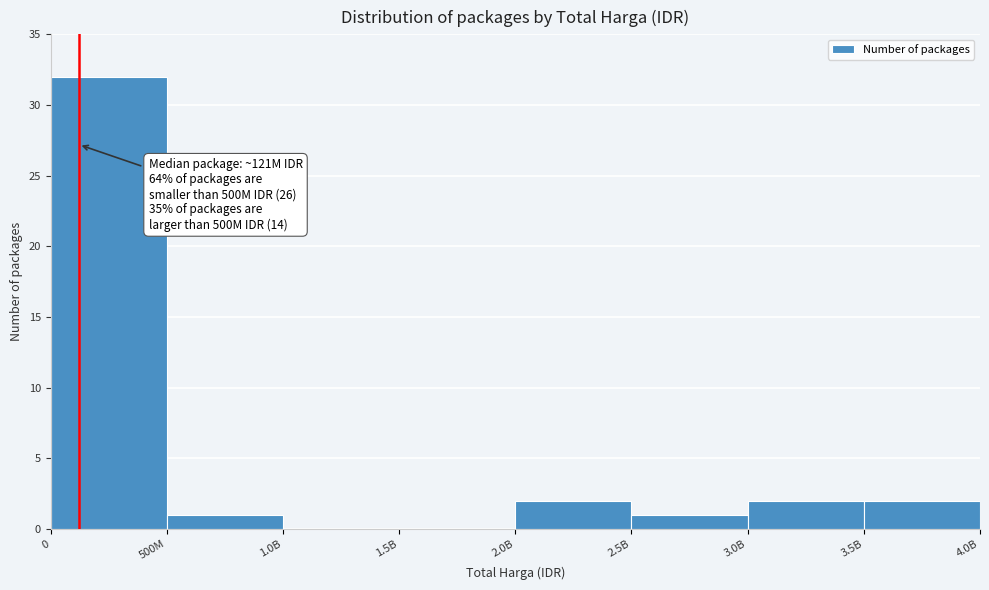

Reading left to right, what are all the values shown in this chart?

0=32	500M=1	1.0B=0	1.5B=0	2.0B=2	2.5B=1	3.0B=2	3.5B=2